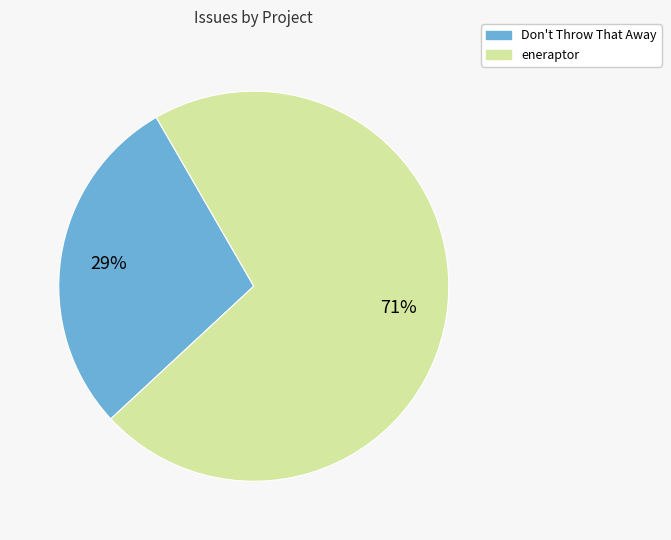

Which category has the smallest portion of the pie?

Don't Throw That Away